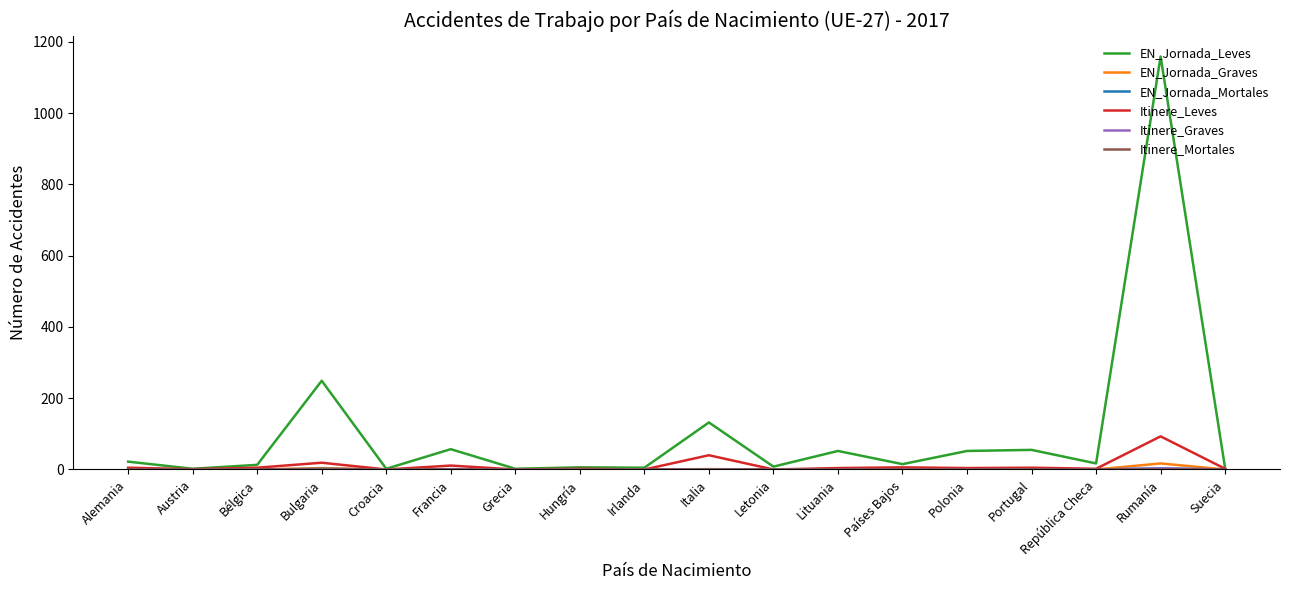

Which series has the largest total across all categories?

EN_Jornada_Leves